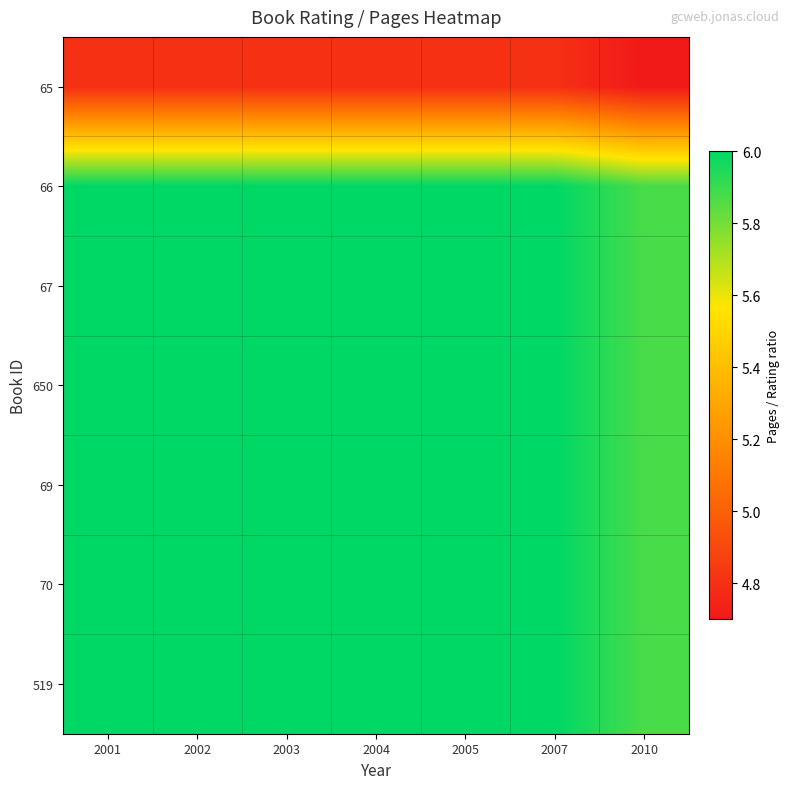

Rank the series at 2004 from lowest to highest value.

65, 66, 67, 650, 69, 70, 519